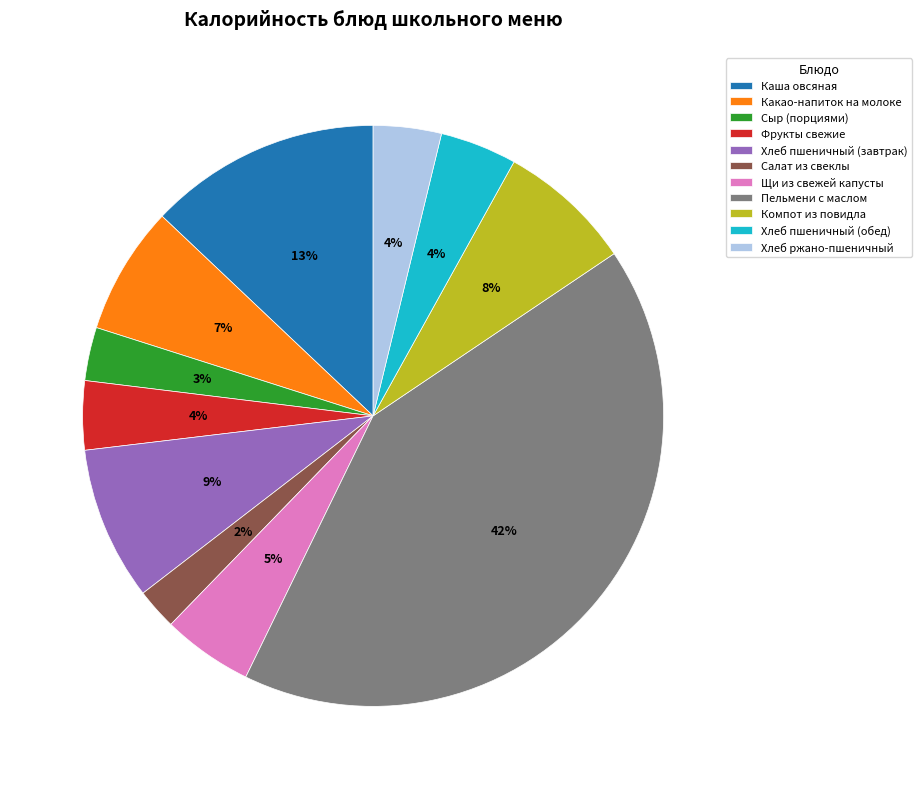

Is it true that Щи из свежей капусты is 5% of the pie?

True